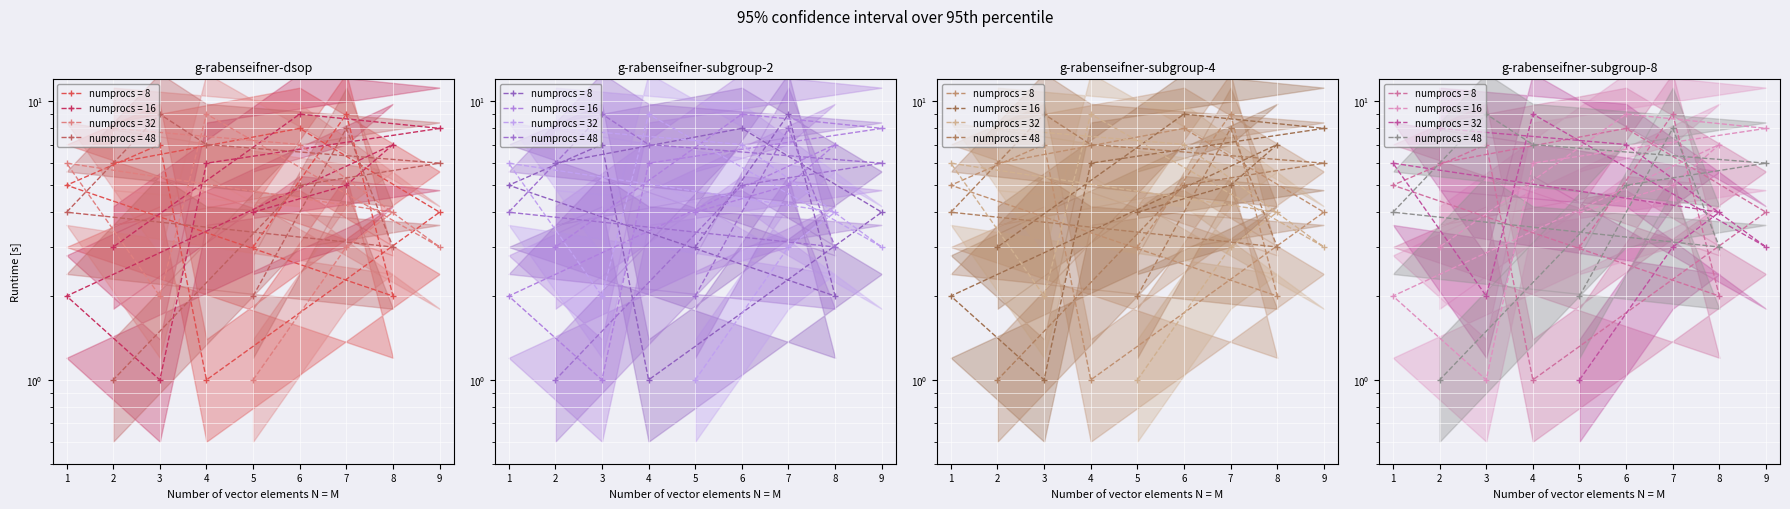

Where is col_8 nearest to the value 5?

7